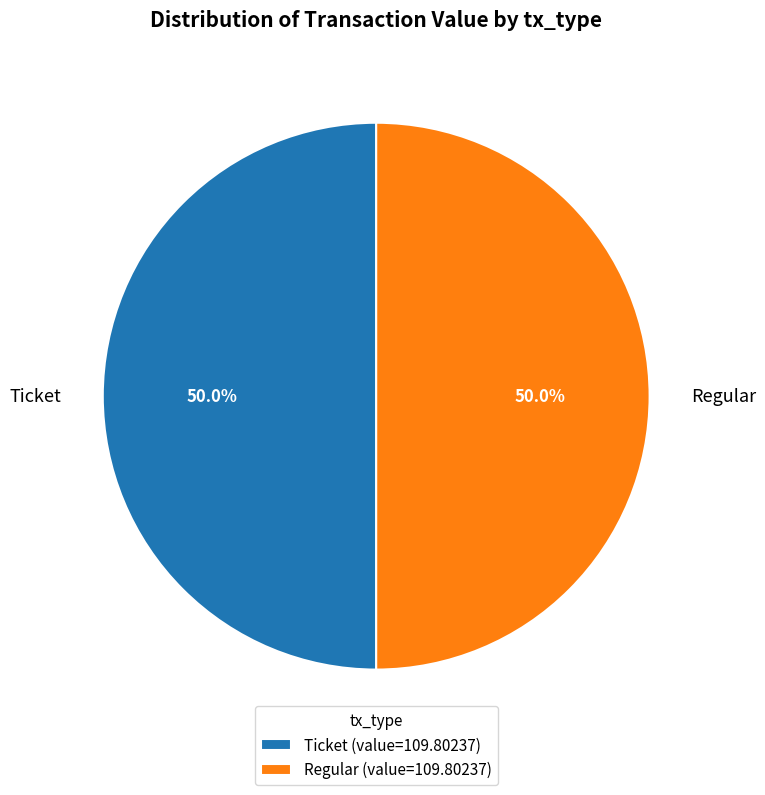

Combined, what portion of the pie is Regular and Ticket?

100.0%